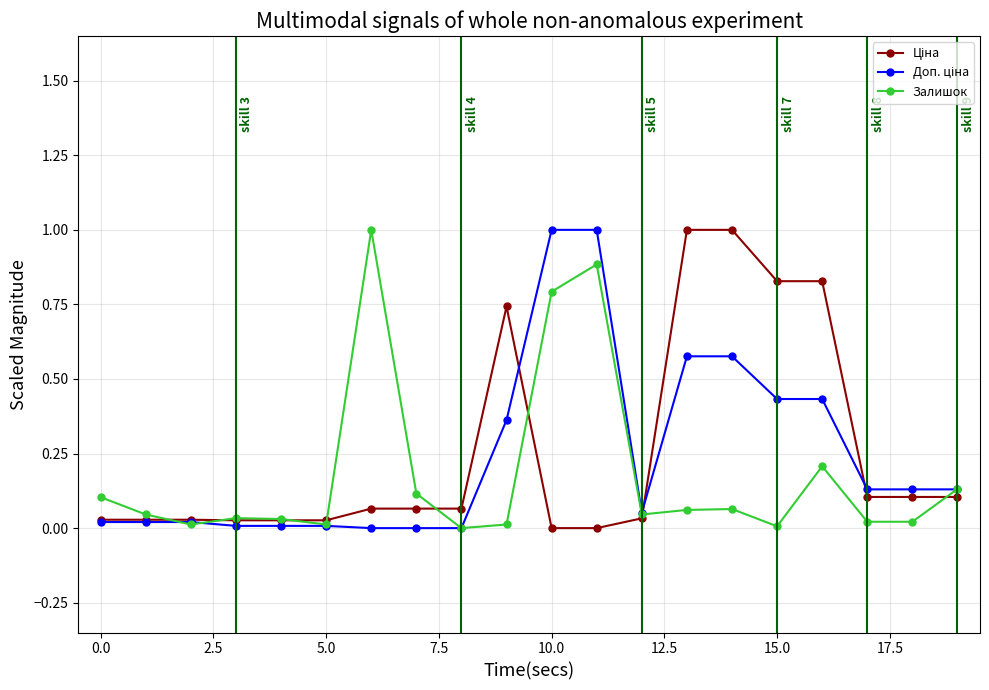

What is the maximum value shown in the chart?

1.0